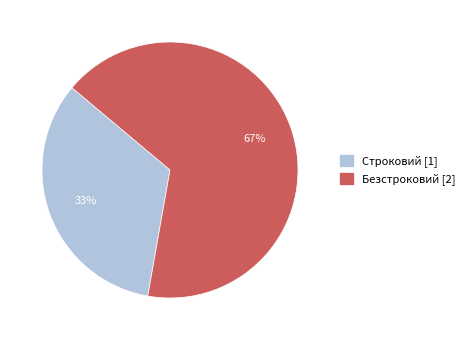

True or false: Безстроковий accounts for 67% of the total.

True